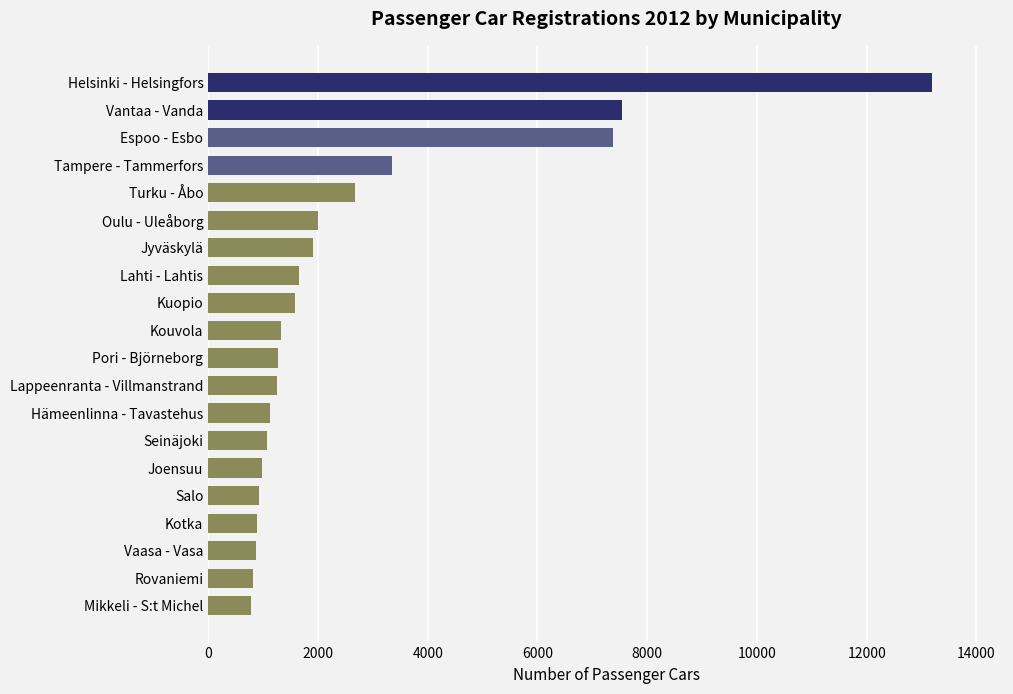

What is the greatest value displayed?

13184